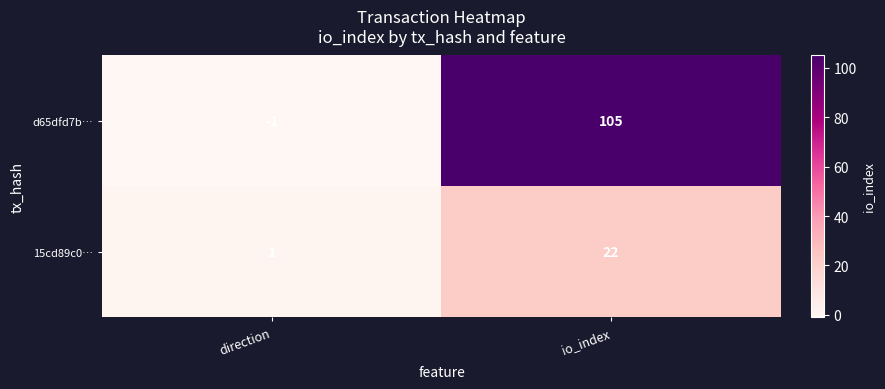

At which category is the sum across all series the highest?

io_index